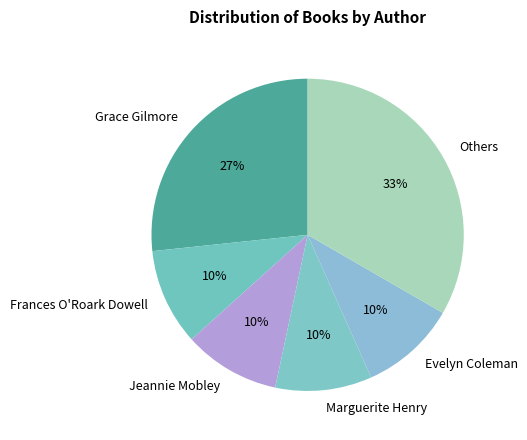

Does Others account for over 50% of the chart?

No